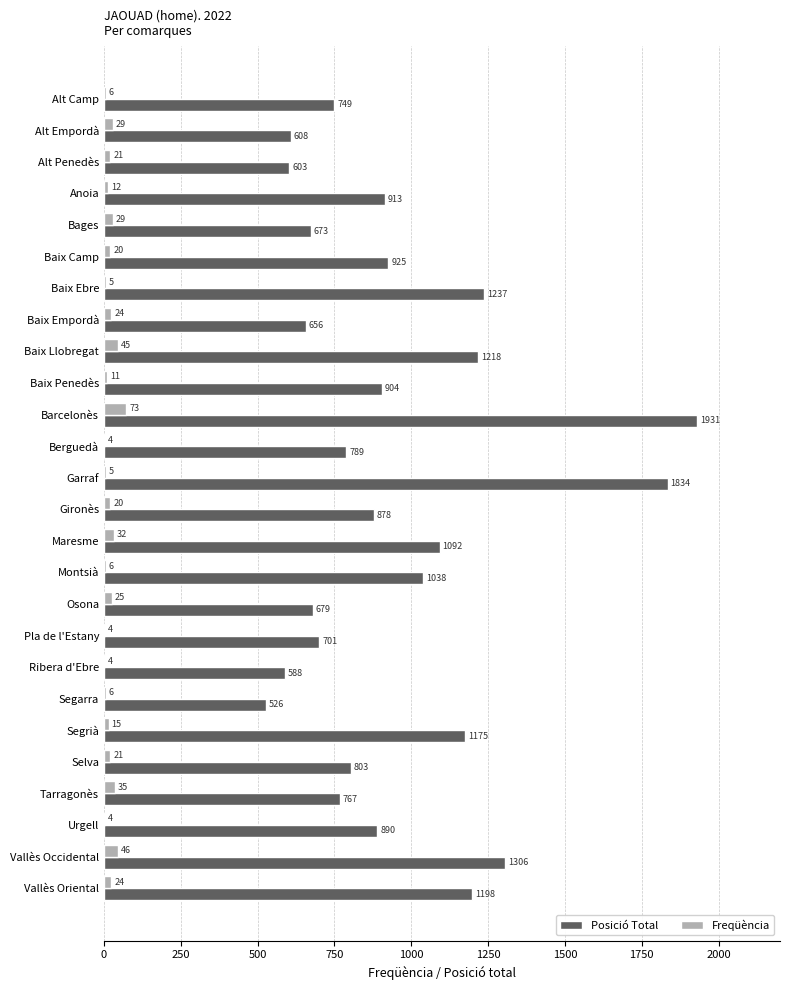

Which series has the widest spread of values?

Posició Total